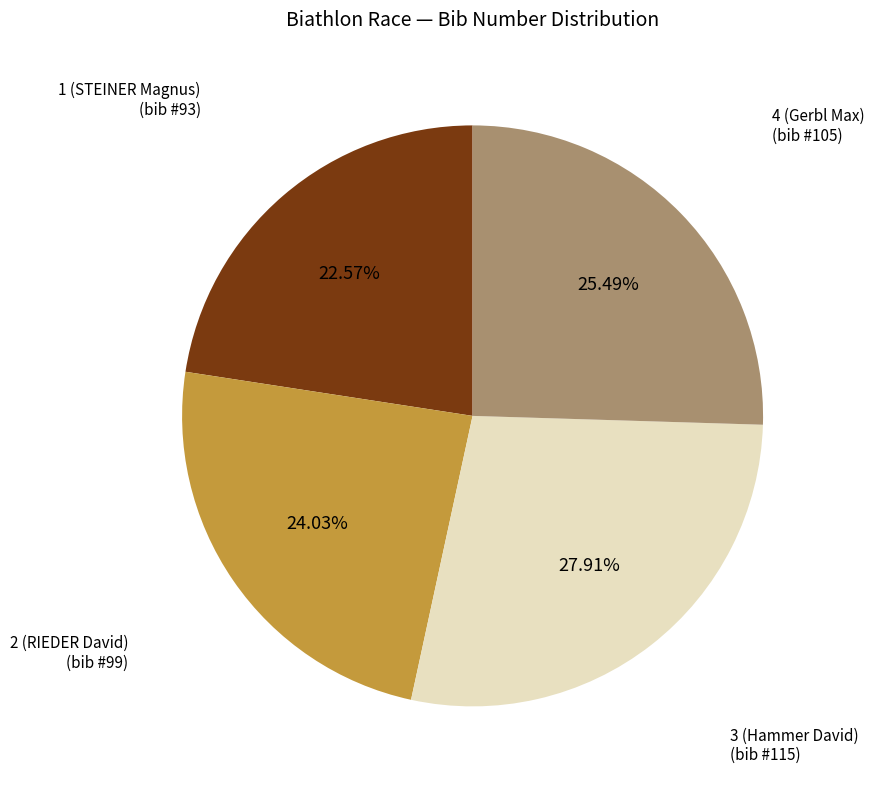

To the nearest percent, what percentage of the pie is 2 (RIEDER David)?

24%